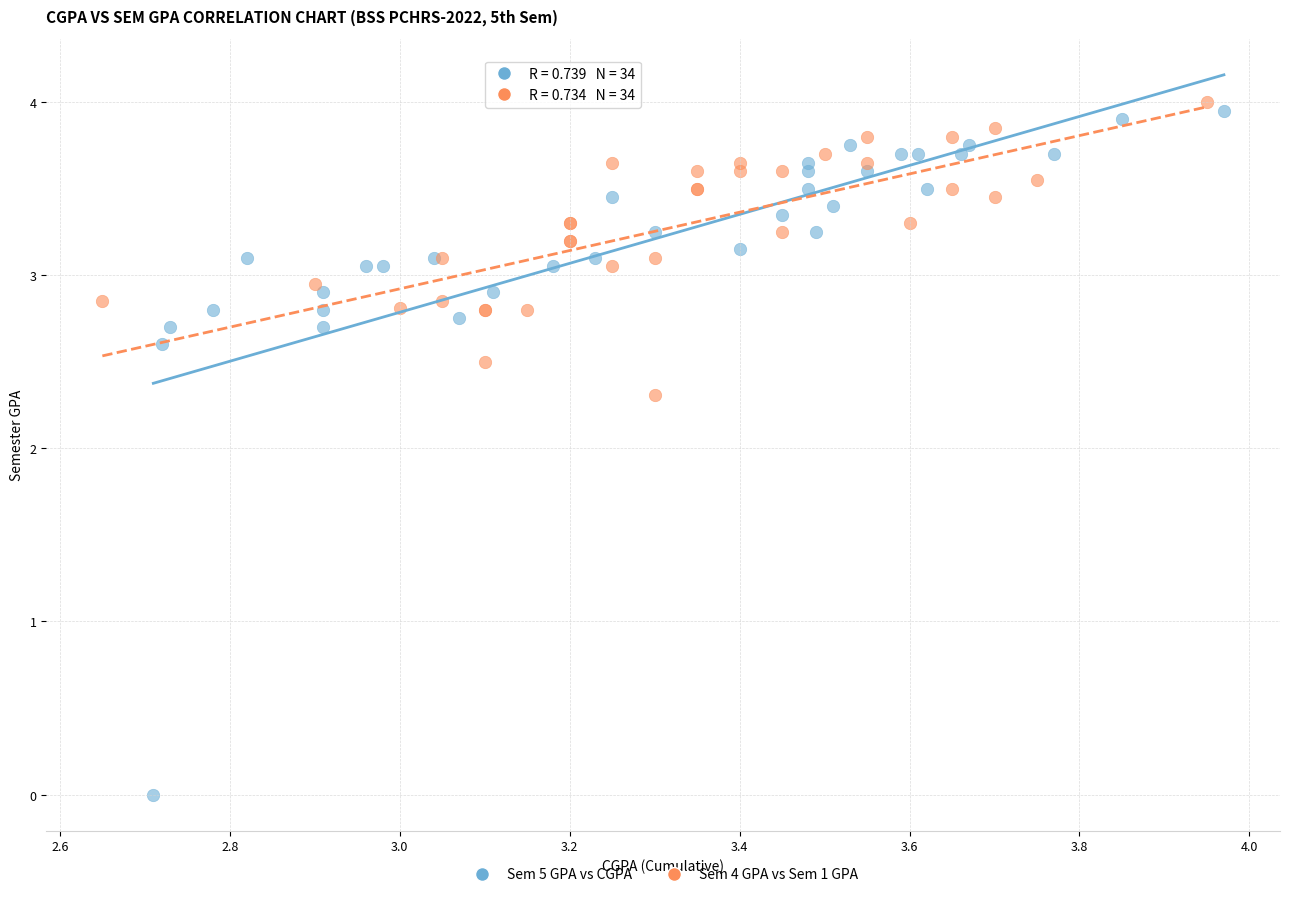

Which series has the largest Y range (max minus min)?

Sem 5 GPA vs CGPA